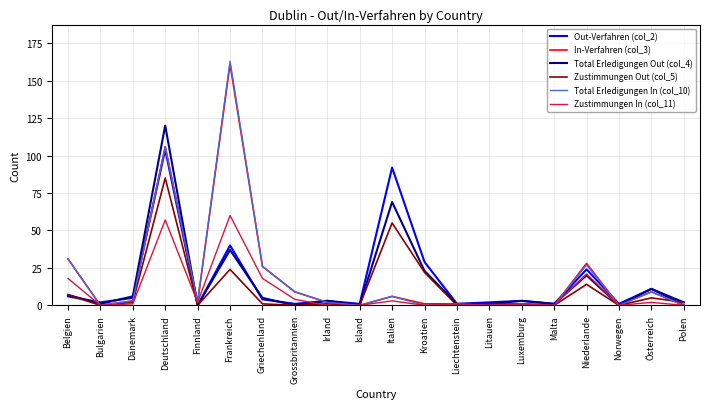

At which category does Total Erledigungen In (col_10) reach its first local valley?

Bulgarien